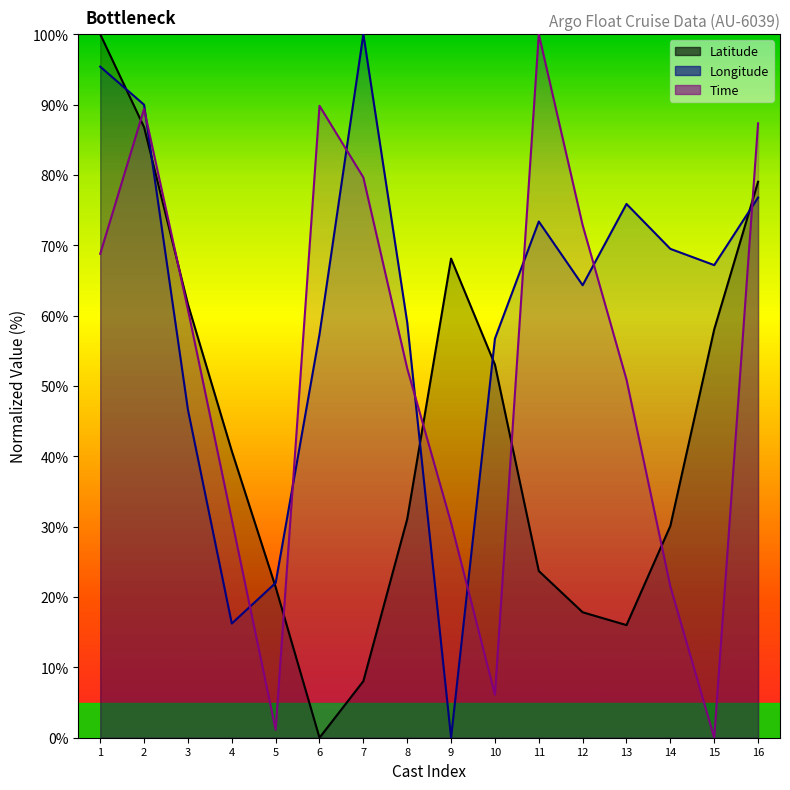

How many intersections are there between Longitude and Time?

9